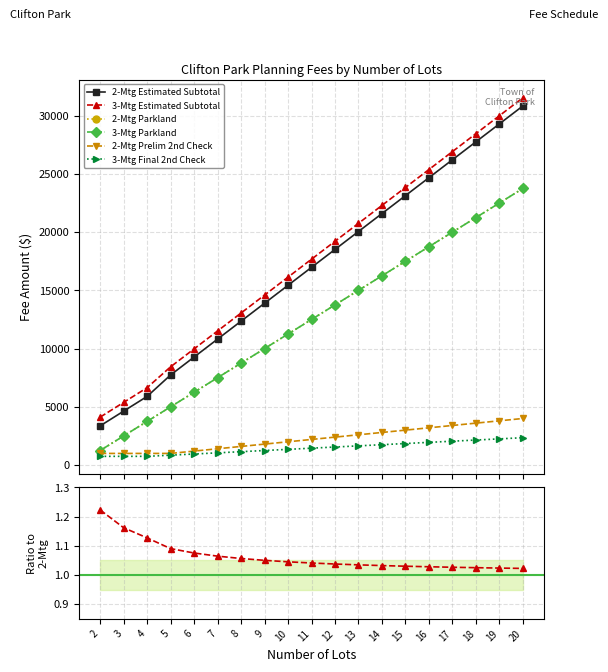

Between 18 and 7, which is larger?

18